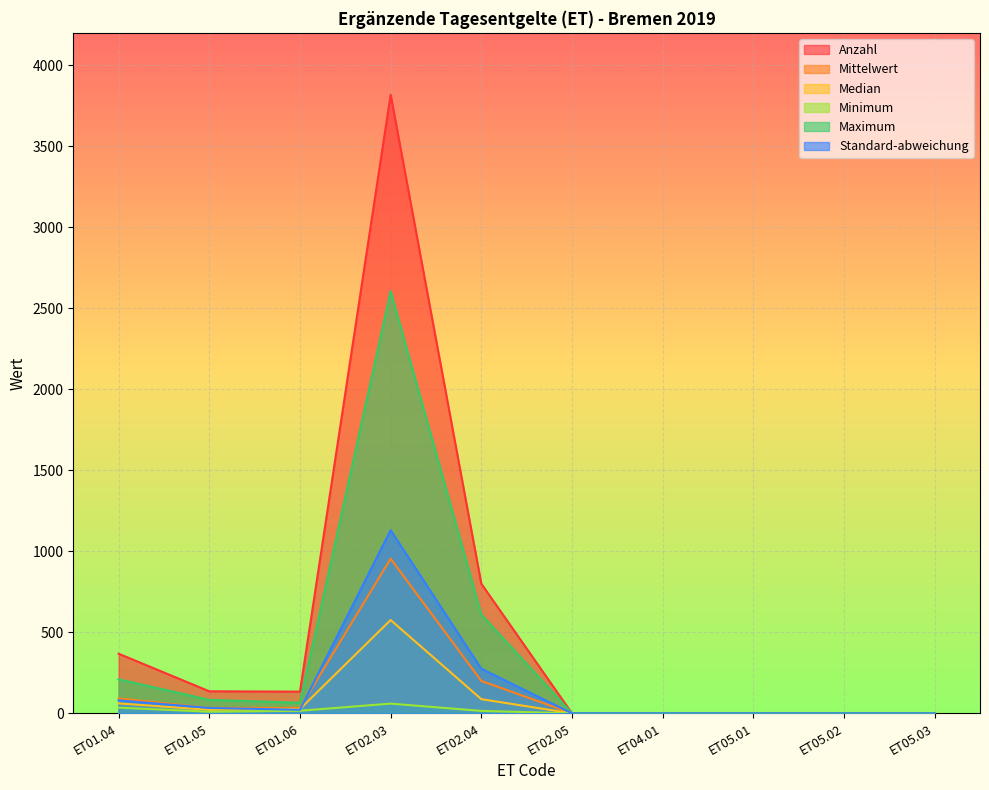

What is the sum of the Median values at ET01.05 and ET05.03?

21.5